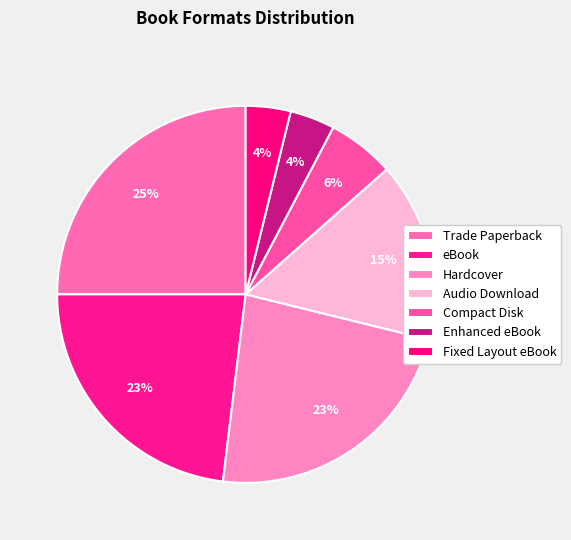

Is Fixed Layout eBook the majority of the pie?

No